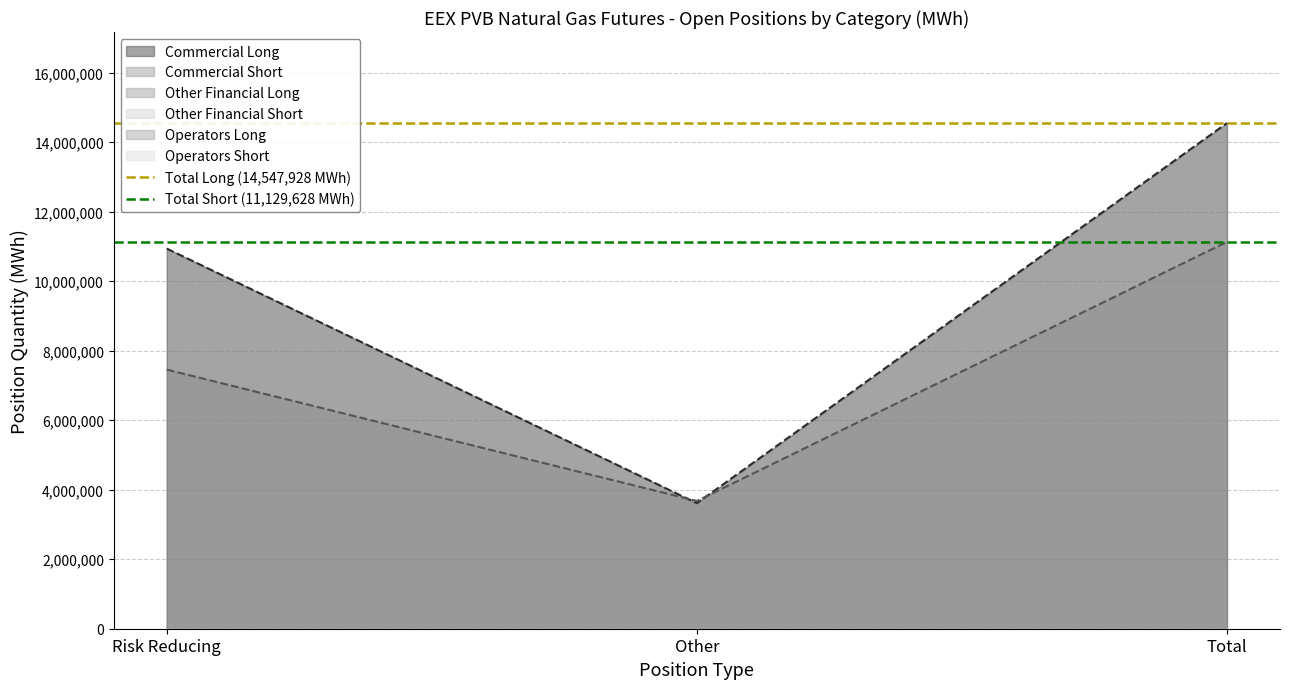

True or false: Total Long (14,547,928 MWh) has a value of 19522081 at Risk Reducing.

False